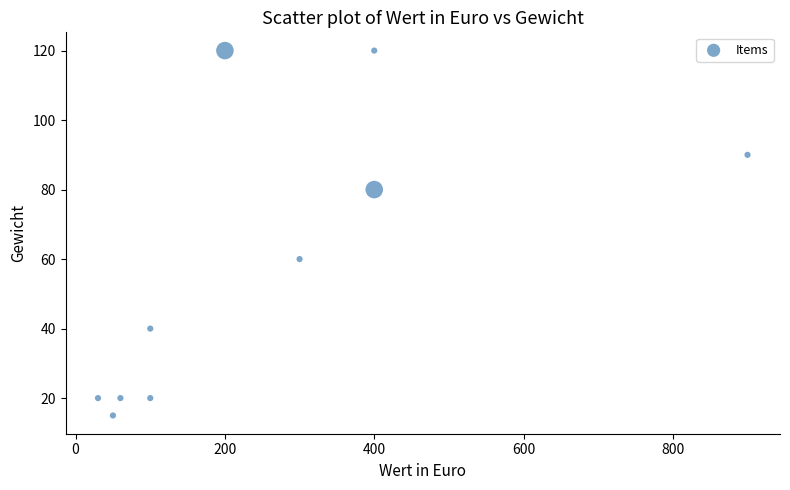

What Y value in the scatter plot is closest to 67?

60